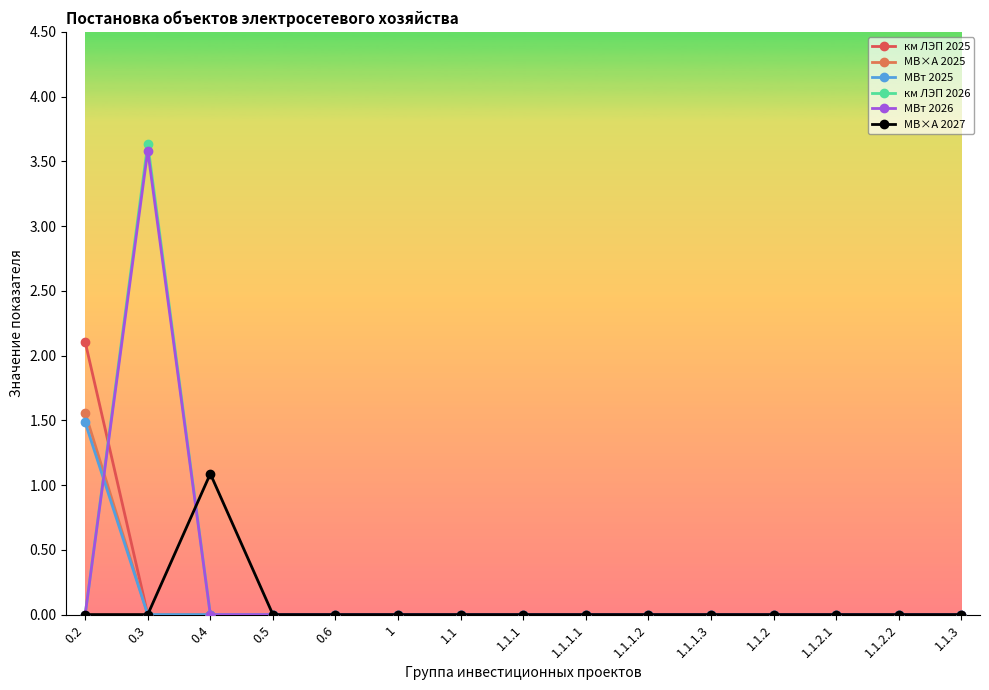

At which label is МВт 2025 closest to 0?

0.3